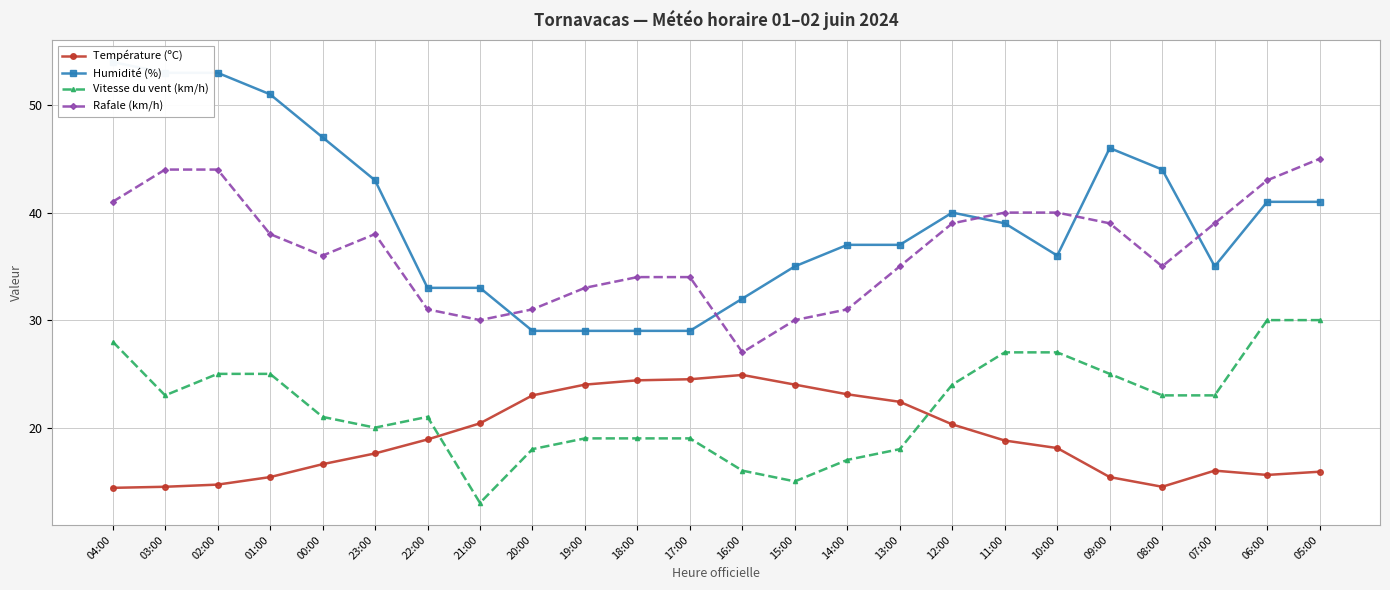

Is the value of Humidité (%) at 17:00 greater than the value of Vitesse du vent (km/h) at 08:00?

Yes